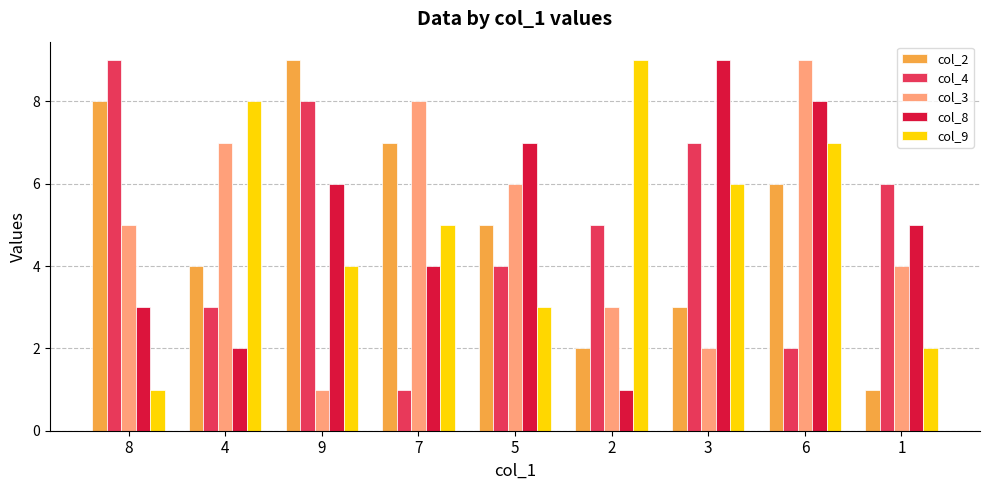

How many series are shown in this chart?

5